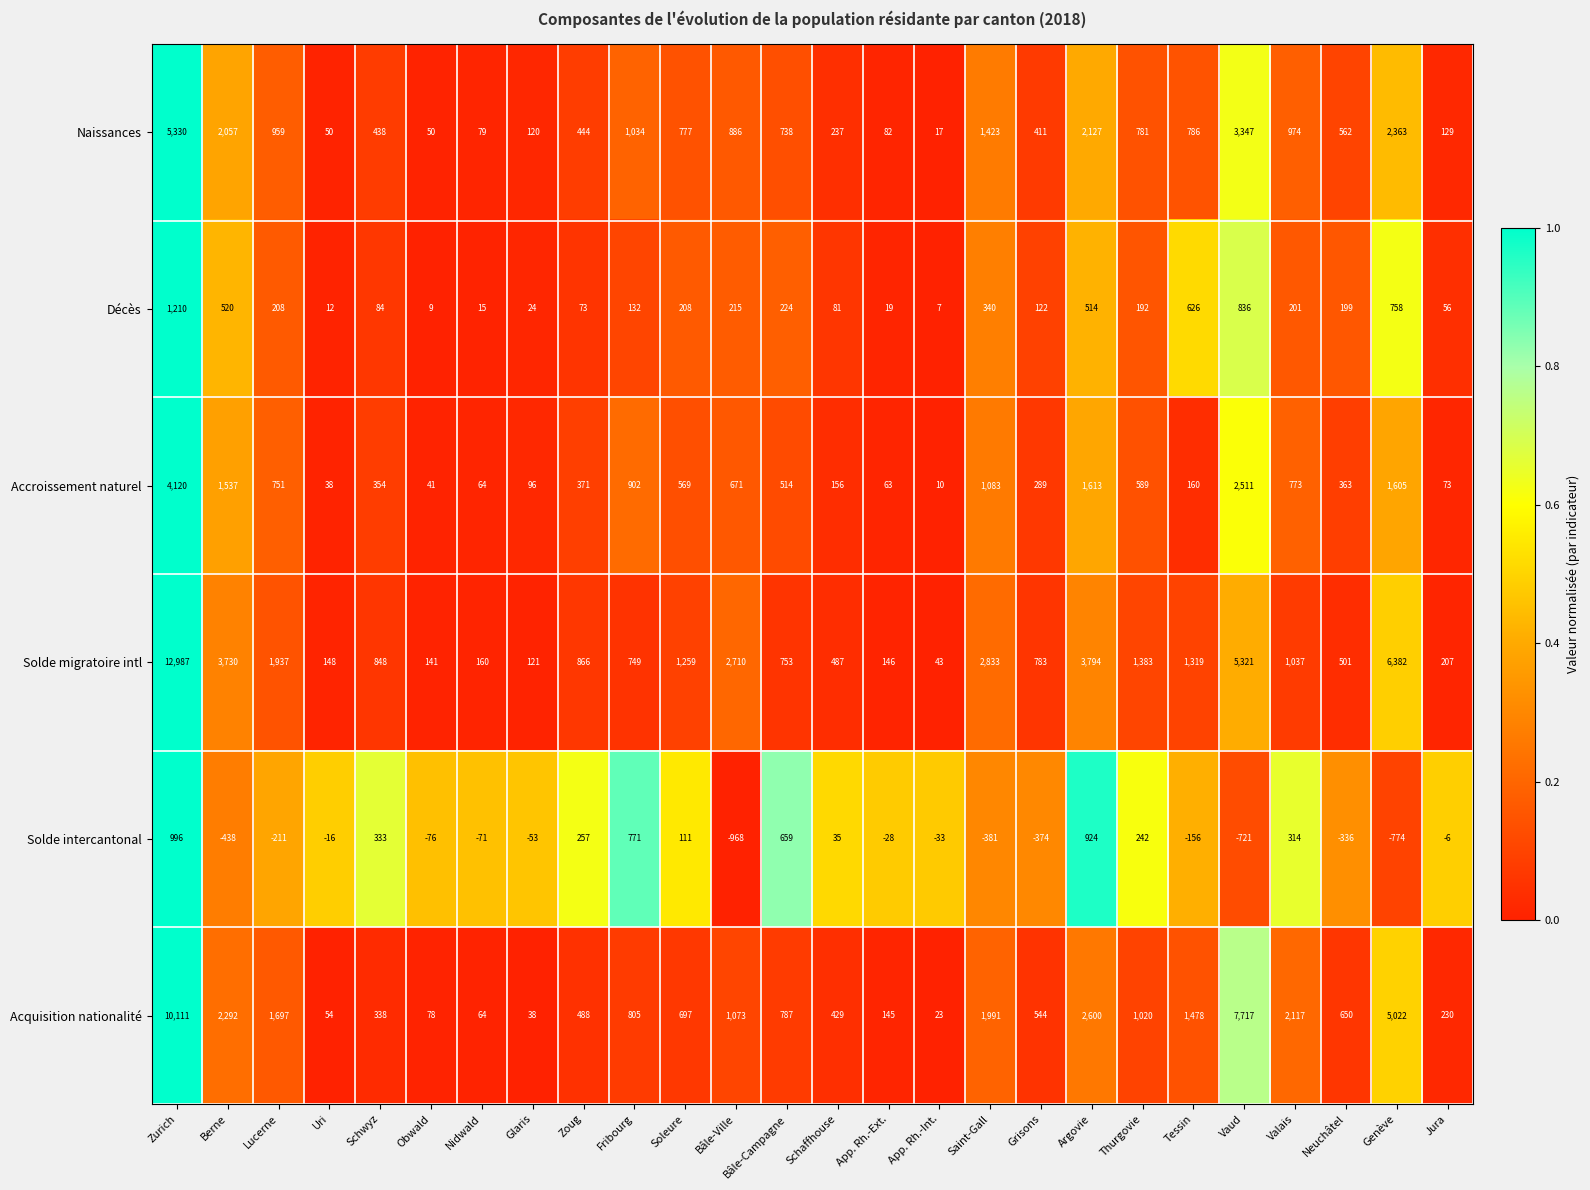

The Acquisition nationalité series shows 78 at Obwald. True or false?

True